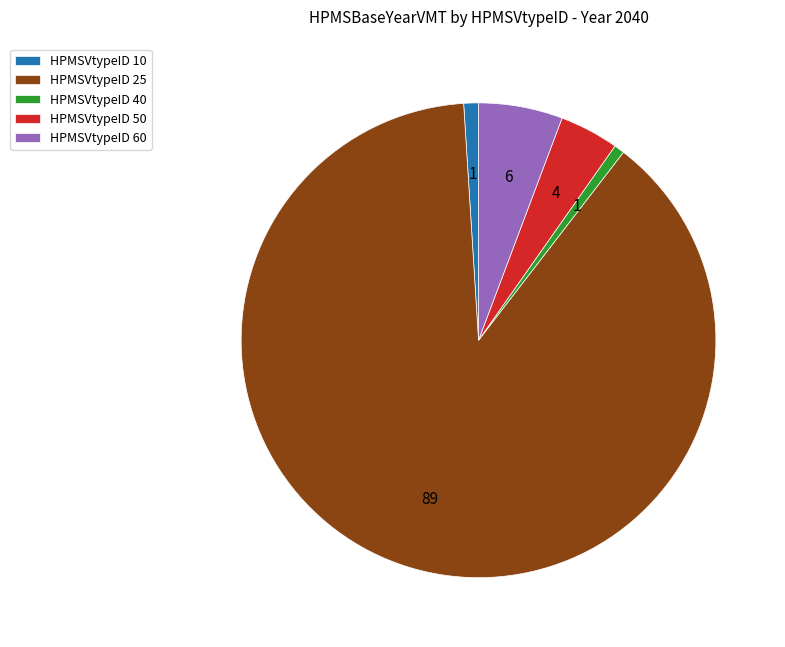

Do HPMSVtypeID 40 and HPMSVtypeID 25 together represent more than half of the pie?

Yes